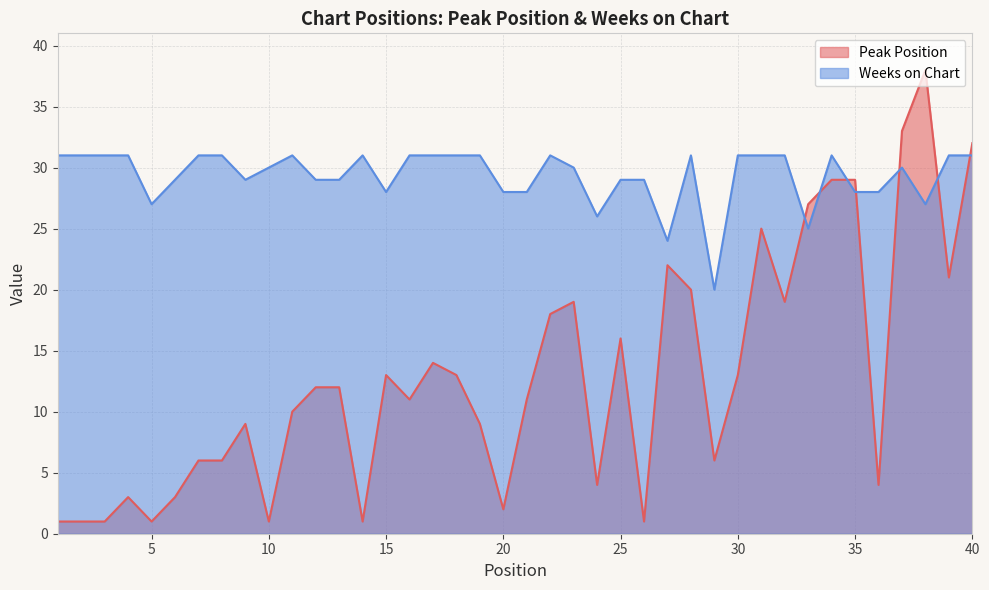

Where is Weeks on Chart nearest to the value 25?

33